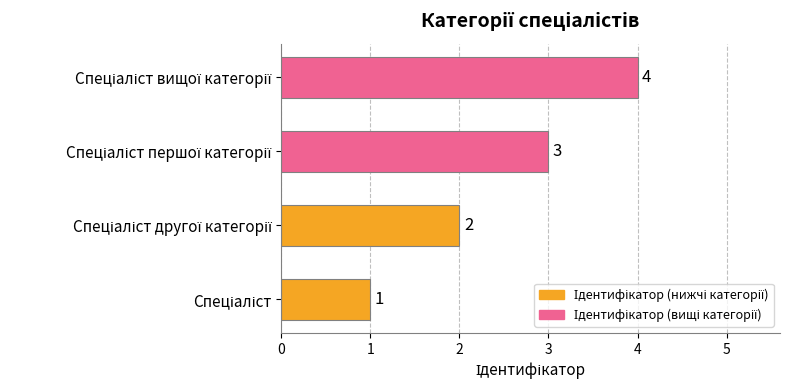

How many data points does each series have?

4